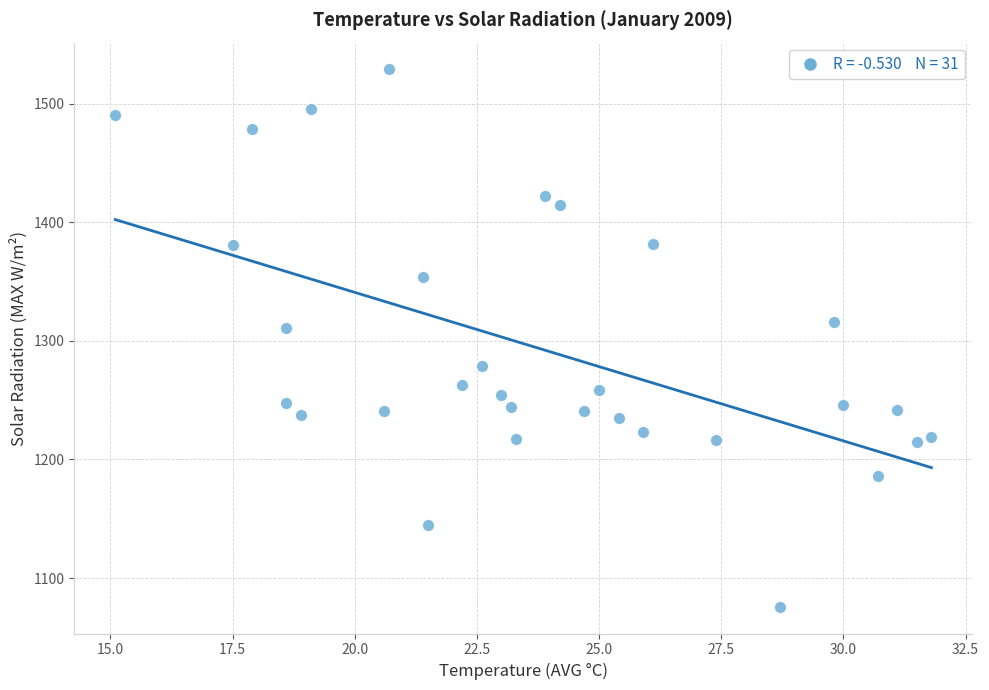

What Y value in the scatter plot is closest to 1302?

1310.4